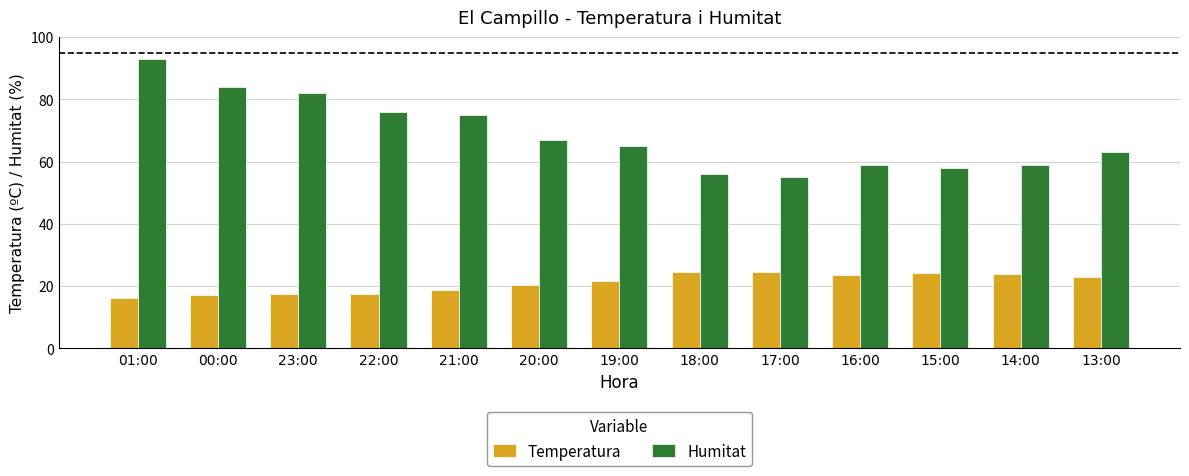

The Temperatura series shows 24.2 at 15:00. True or false?

True